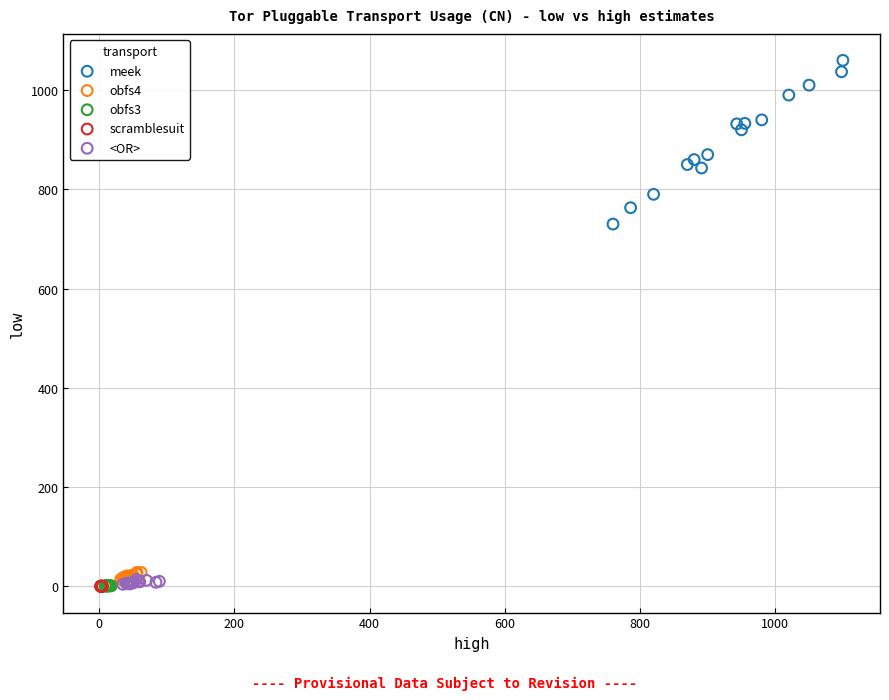

What are all the series names shown in the legend?

meek, obfs4, obfs3, scramblesuit, <OR>